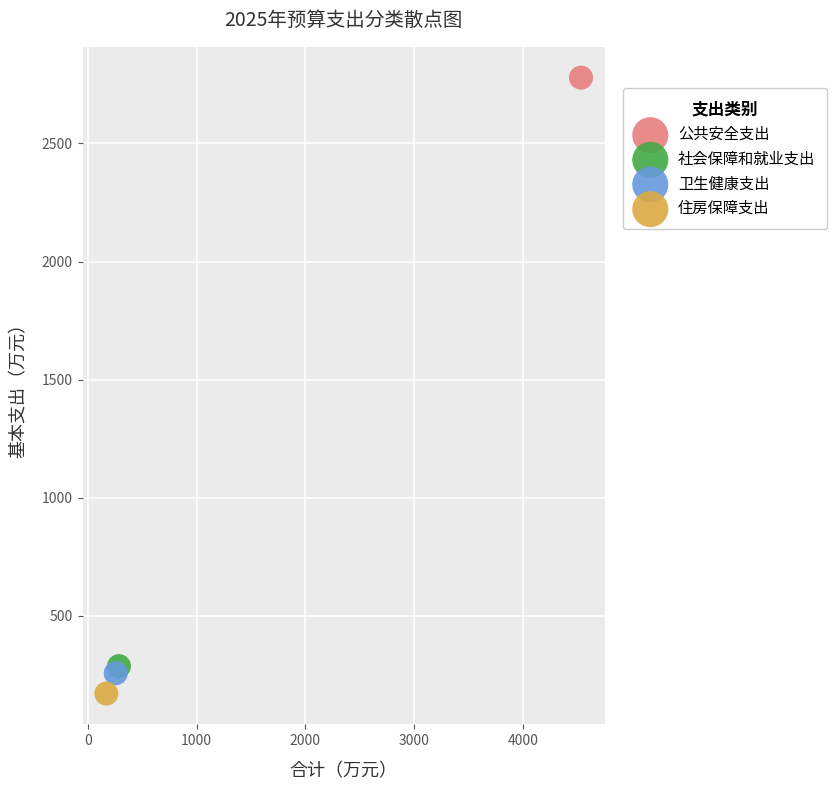

Which series reaches the maximum Y coordinate?

公共安全支出